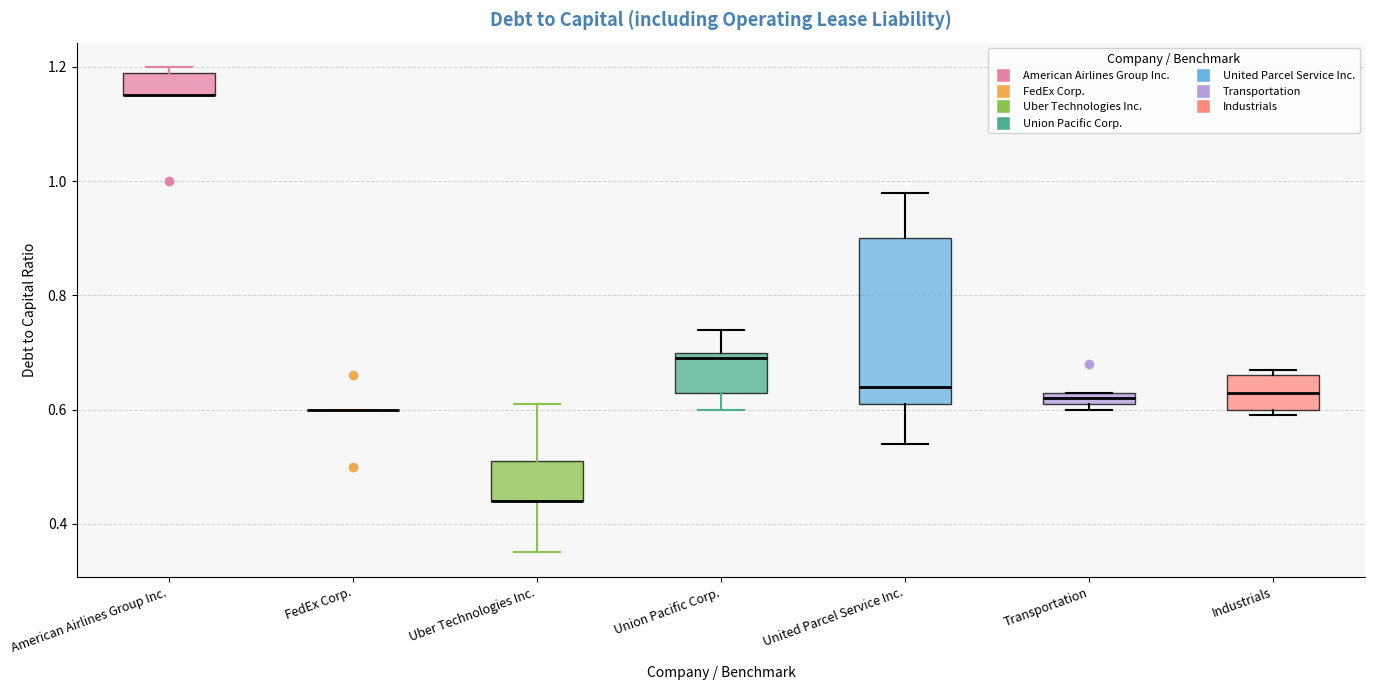

Which box is the tallest, from its lower edge to its upper edge?

United Parcel Service Inc.